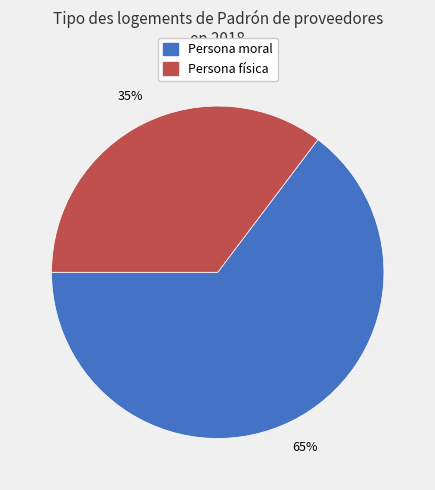

Combined, do Persona física and Persona moral account for over 50%?

Yes